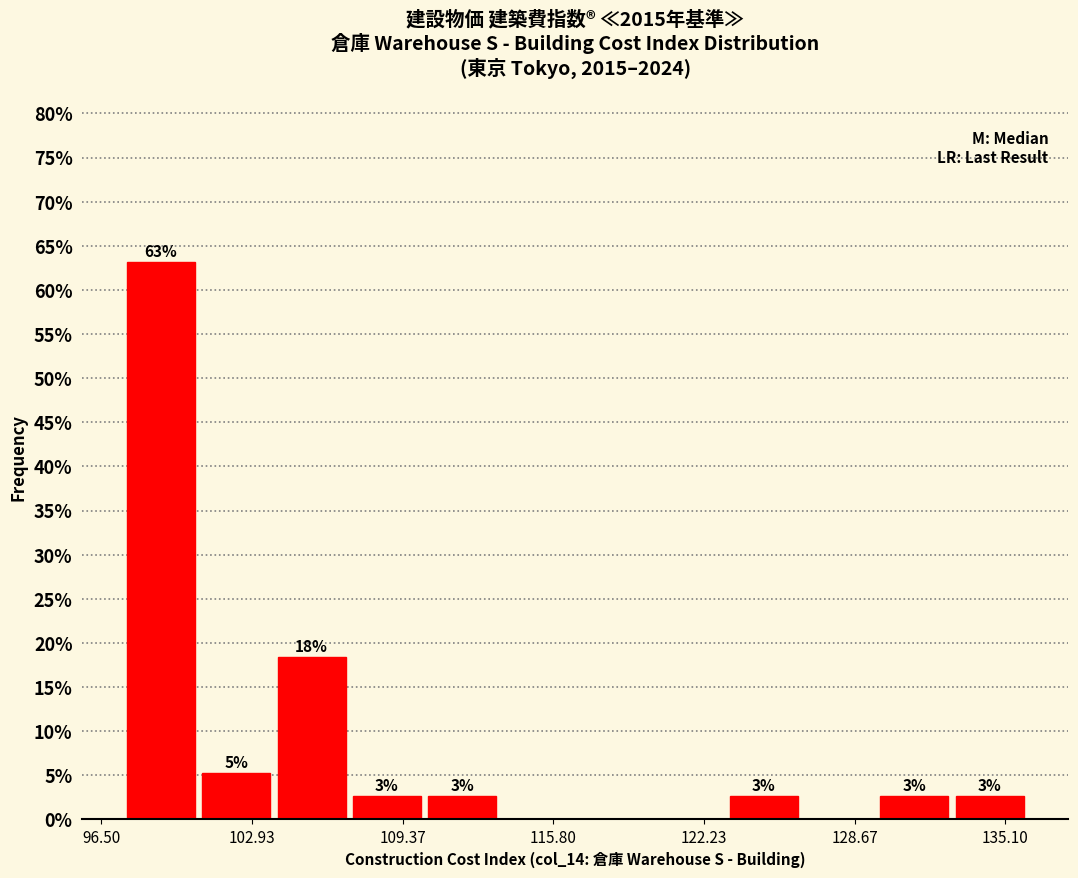

Read against the x-axis, roughly where is the centre of the tallest bar?

99